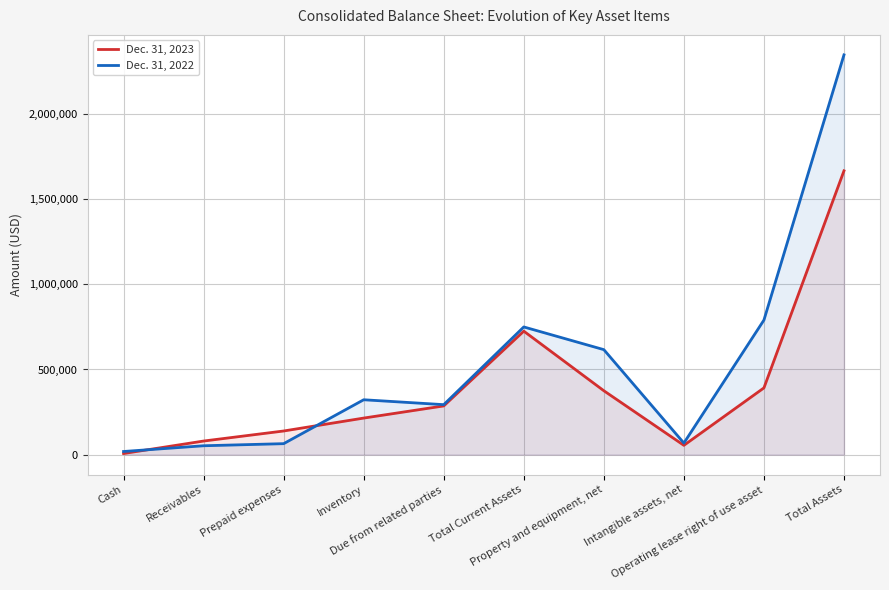

Reading left to right, list all the values displayed in this chart.

Dec. 31, 2023: Cash=6359	Receivables=79654	Prepaid expenses=138673	Inventory=214575	Due from related parties=285974	Total Current Assets=725235	Property and equipment, net=375209	Intangible assets, net=54408	Operating lease right of use asset=391913	Total Assets=1667269
Dec. 31, 2022: Cash=18220	Receivables=51932	Prepaid expenses=64253	Inventory=322173	Due from related parties=293434	Total Current Assets=750012	Property and equipment, net=616652	Intangible assets, net=67679	Operating lease right of use asset=790499	Total Assets=2348551